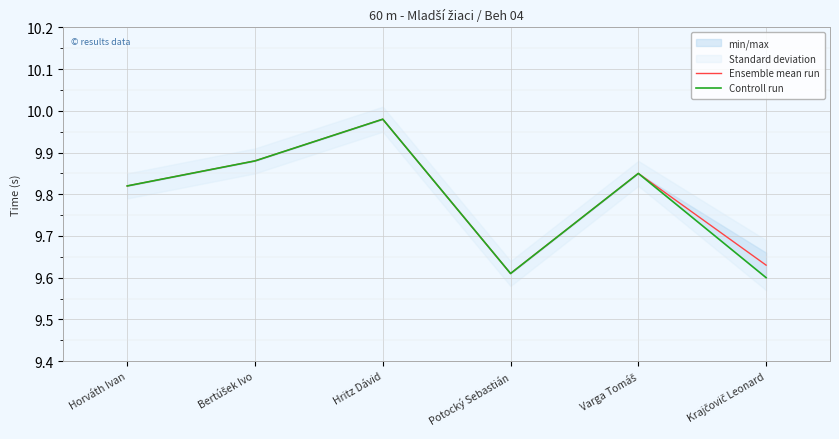

What is the value of the Controll run point at the 1st from the left?

9.8